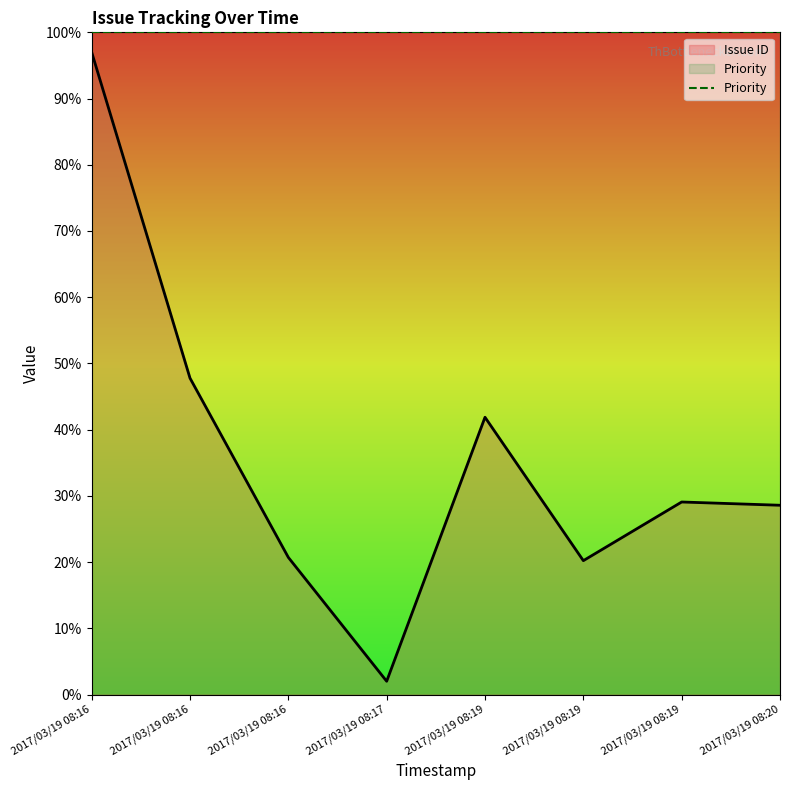

Approximately how many times larger is the value at 2017/03/19 08:19 compared to 2017/03/19 08:16?

0.3